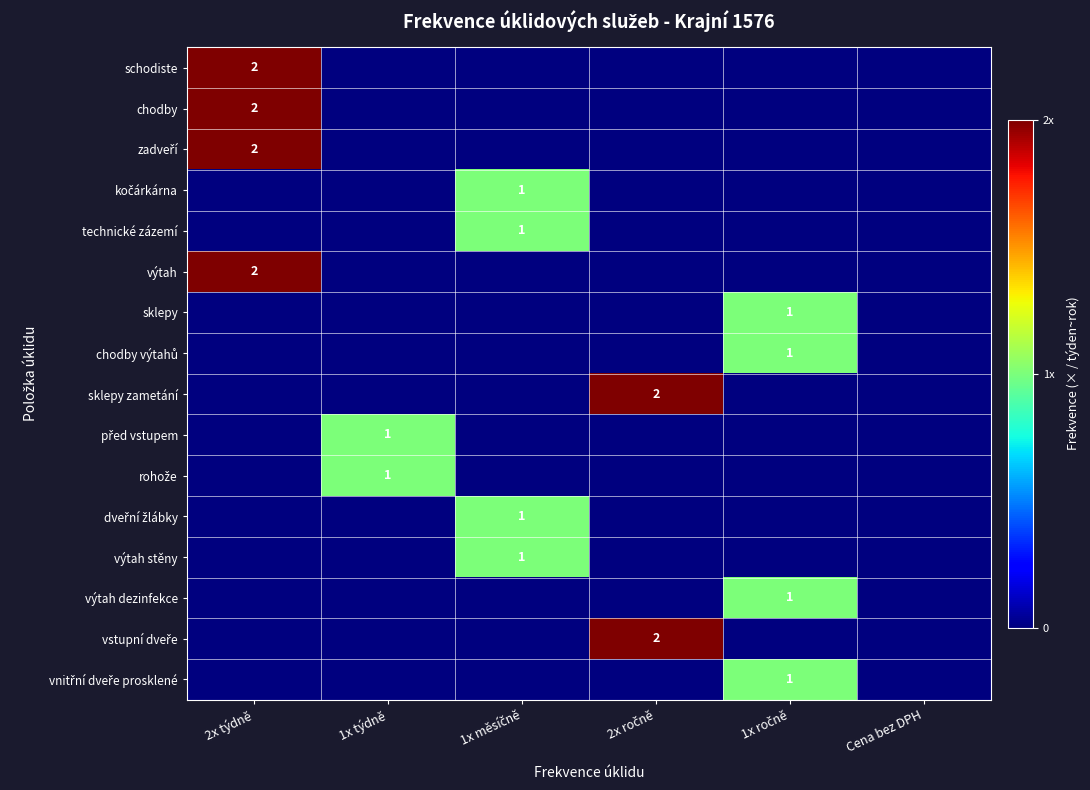

True or false: vnitřní dveře prosklené has a value of 0 at 1x týdně.

True